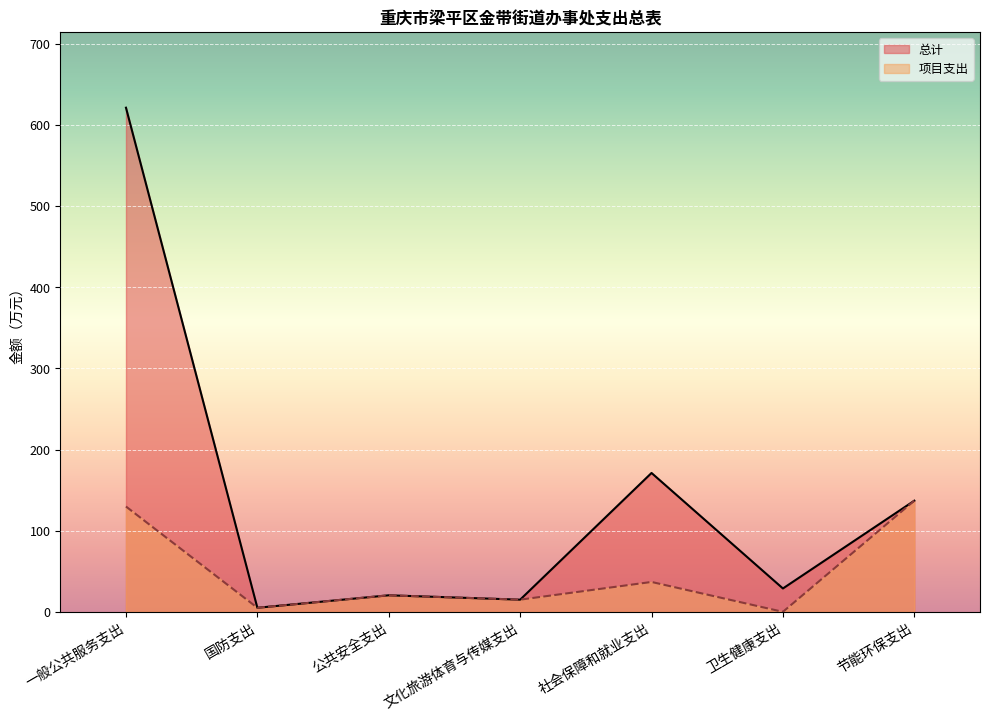

What is the difference between the maximum and minimum values in the 总计 series?

616.4